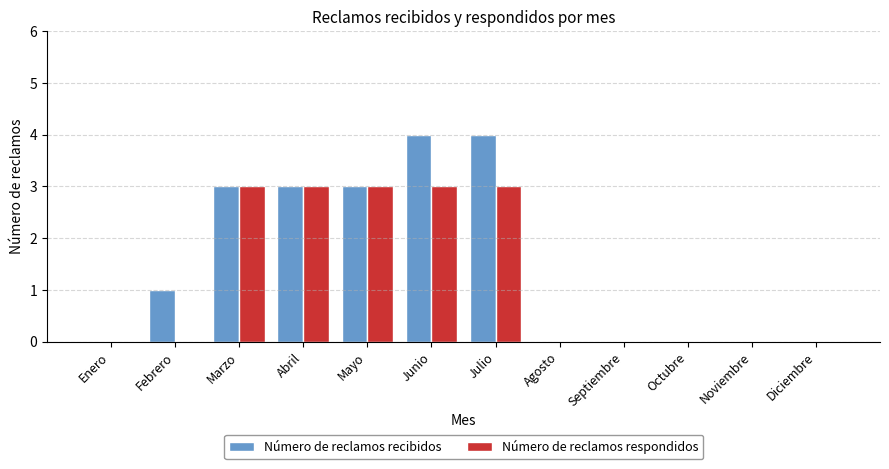

Count the Número de reclamos respondidos values in the range 0 to 3.

12